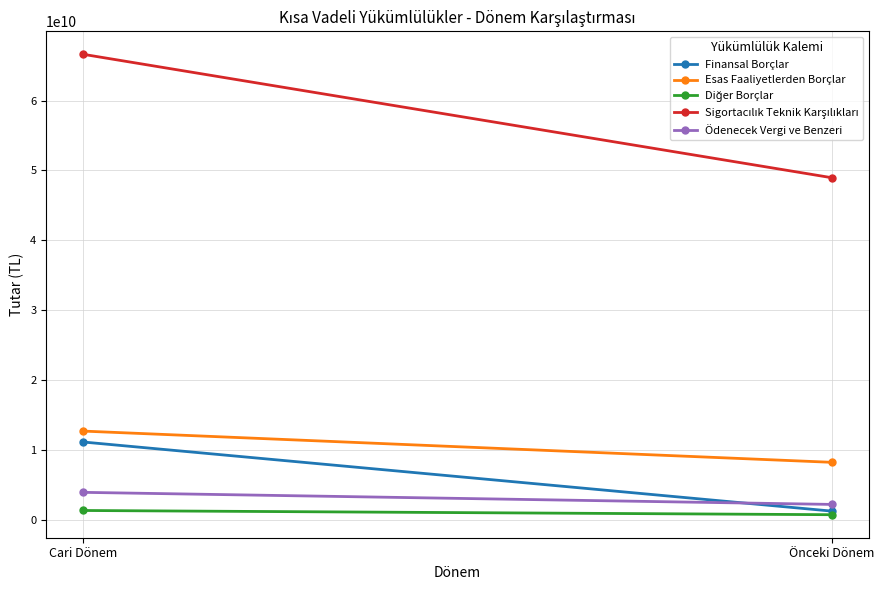

Rank the series at Cari Dönem from lowest to highest value.

Diğer Borçlar, Ödenecek Vergi ve Benzeri, Finansal Borçlar, Esas Faaliyetlerden Borçlar, Sigortacılık Teknik Karşılıkları